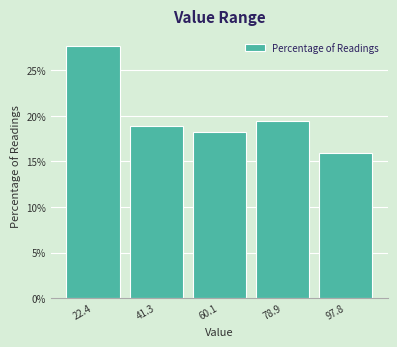

What is the height of the bar covering 14 to 32 on the x-axis? Neither the bar edges nor the heights are printed on the chart, so give them approximately, as read against the axes.

27.5